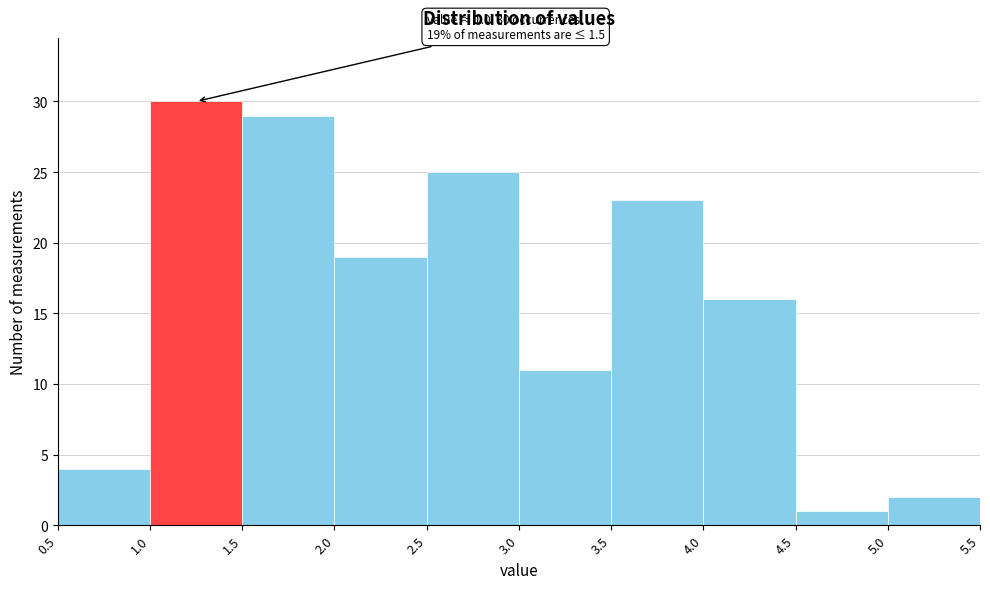

Which range on the x-axis has the tallest bar?

1.0 to 1.5